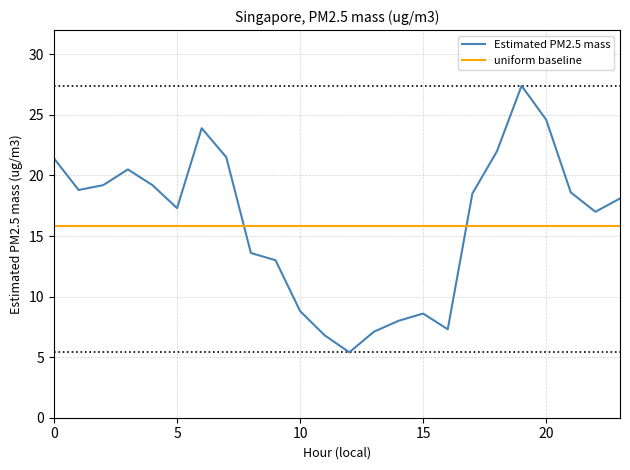

Which series ends up on top after the final intersection of uniform baseline and Estimated PM2.5 mass?

Estimated PM2.5 mass